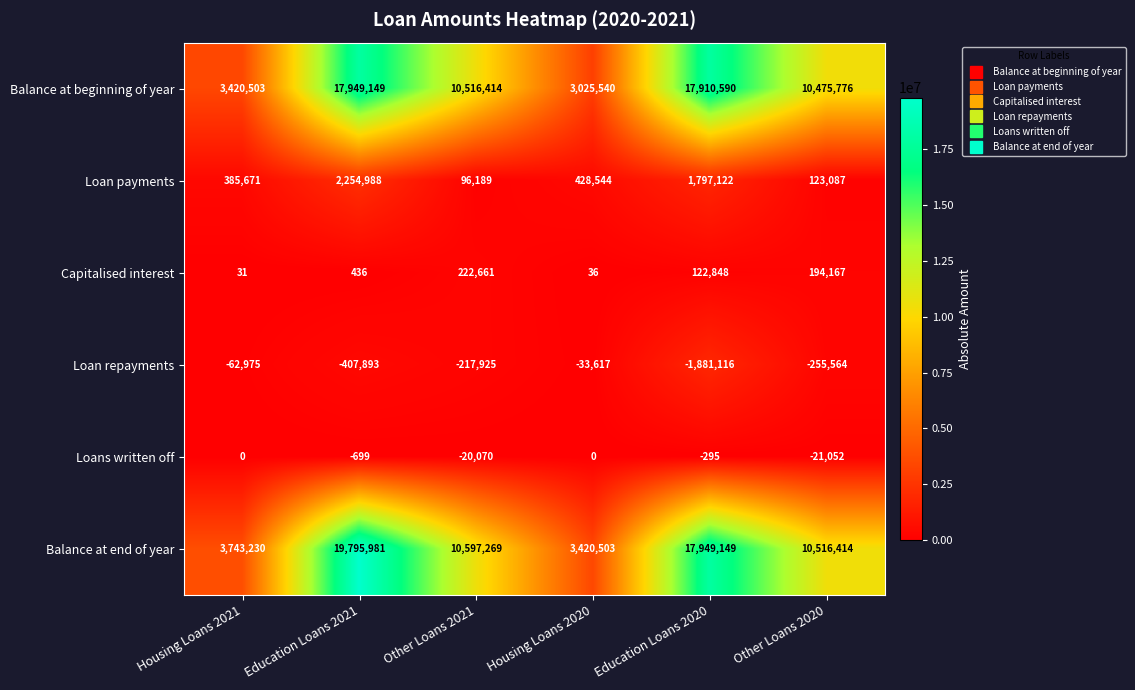

Which series has the widest spread of values?

Balance at end of year